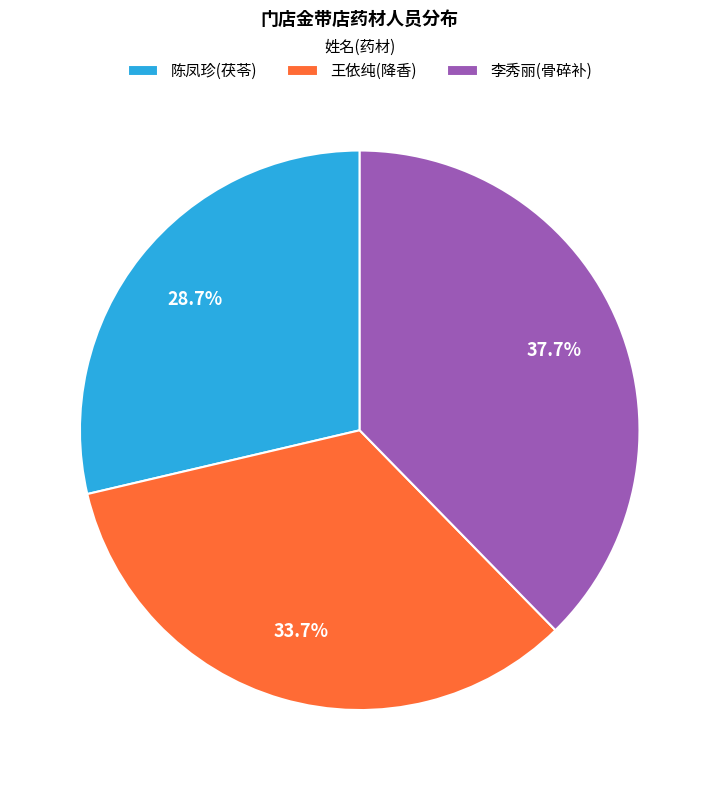

Is 王依纯(降香) the majority of the pie?

No